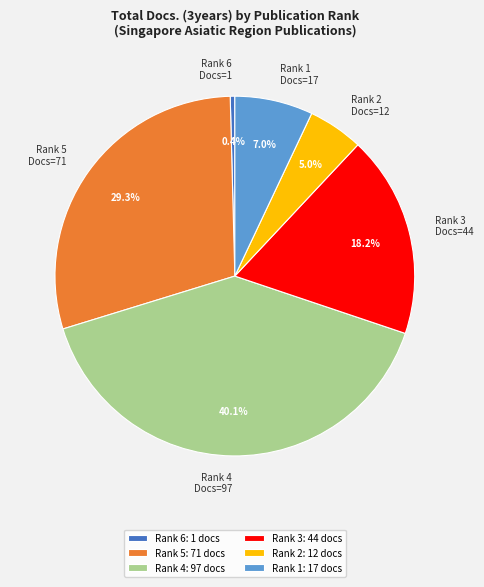

Does any single category account for the majority?

No